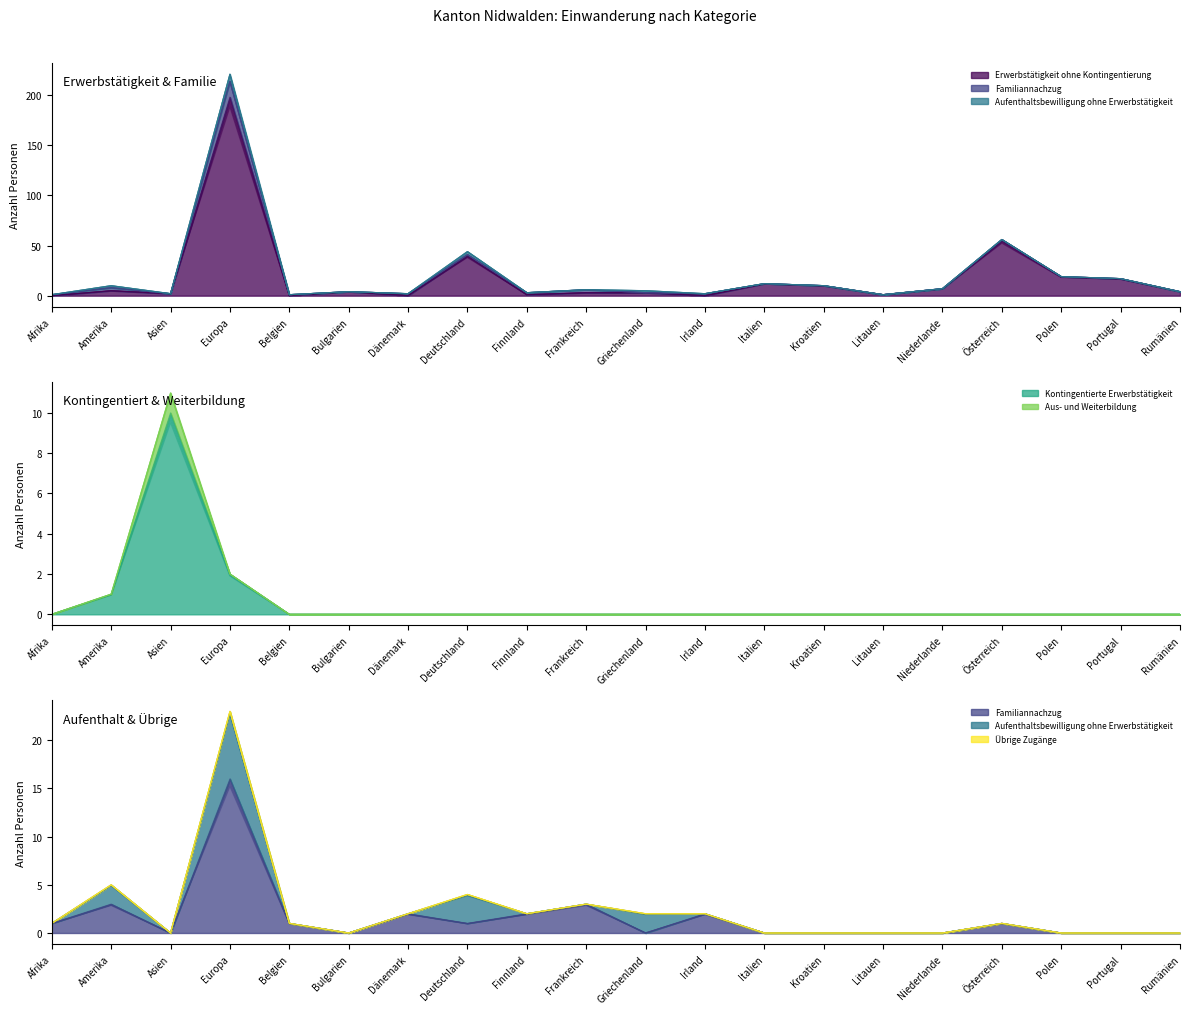

In Erwerbstätigkeit ohne Kontingentierung, how many points are higher than both neighbors (excluding endpoints)?

6